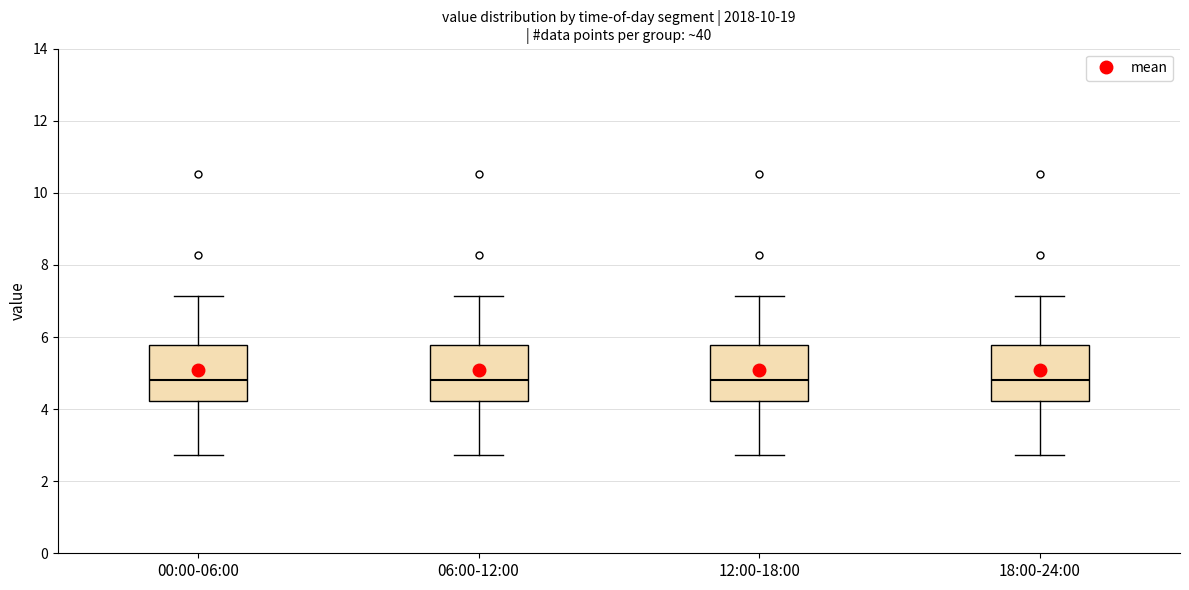

Reading left to right, transcribe this box plot: for each box, give where its median line is, the range the box spans, and where its two whiskers end, as read against the y-axis. The values are not printed on the chart, so give them approximately, as read against the axis.

00:00-06:00: median 4.8, box 4.2 to 5.8, whiskers 2.8 to 7.2
06:00-12:00: median 4.8, box 4.2 to 5.8, whiskers 2.8 to 7.2
12:00-18:00: median 4.8, box 4.2 to 5.8, whiskers 2.8 to 7.2
18:00-24:00: median 4.8, box 4.2 to 5.8, whiskers 2.8 to 7.2